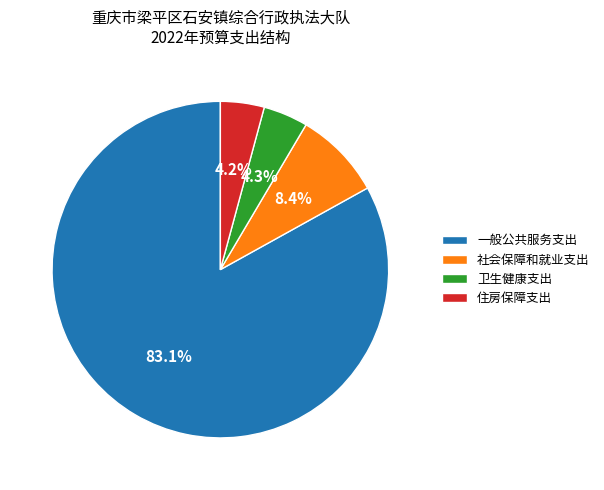

To the nearest percent, what is the combined percentage of 一般公共服务支出 and 住房保障支出?

87%